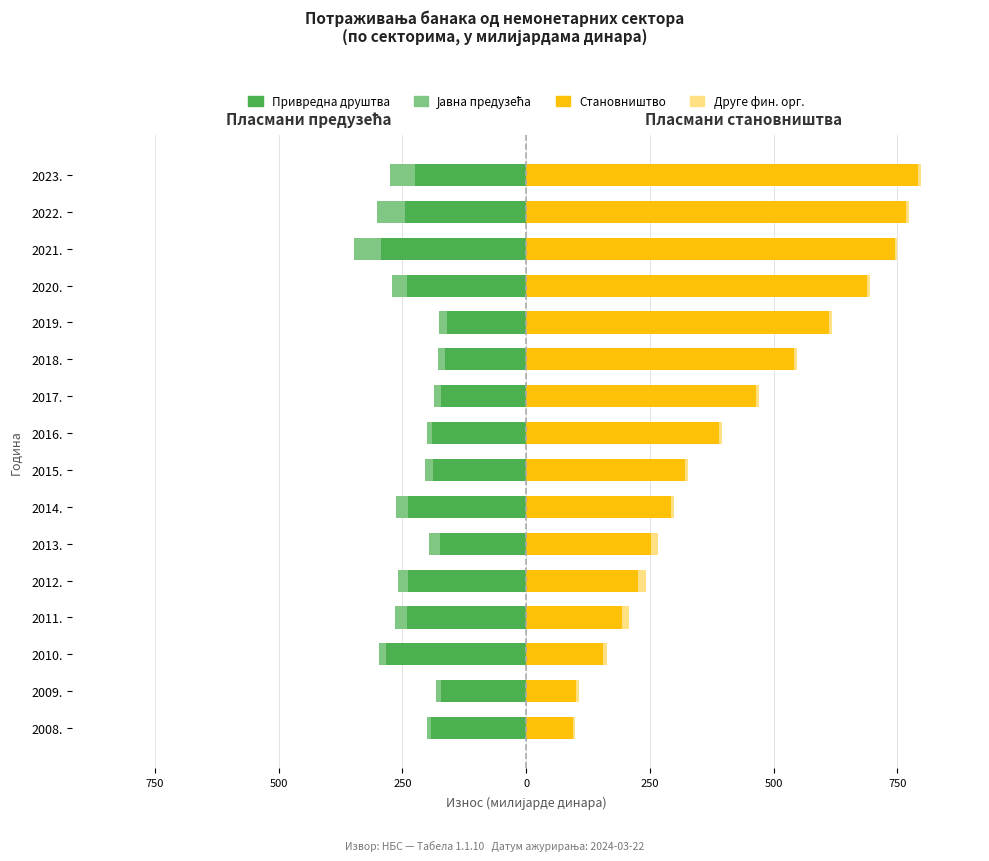

Are the bars horizontal?

Yes